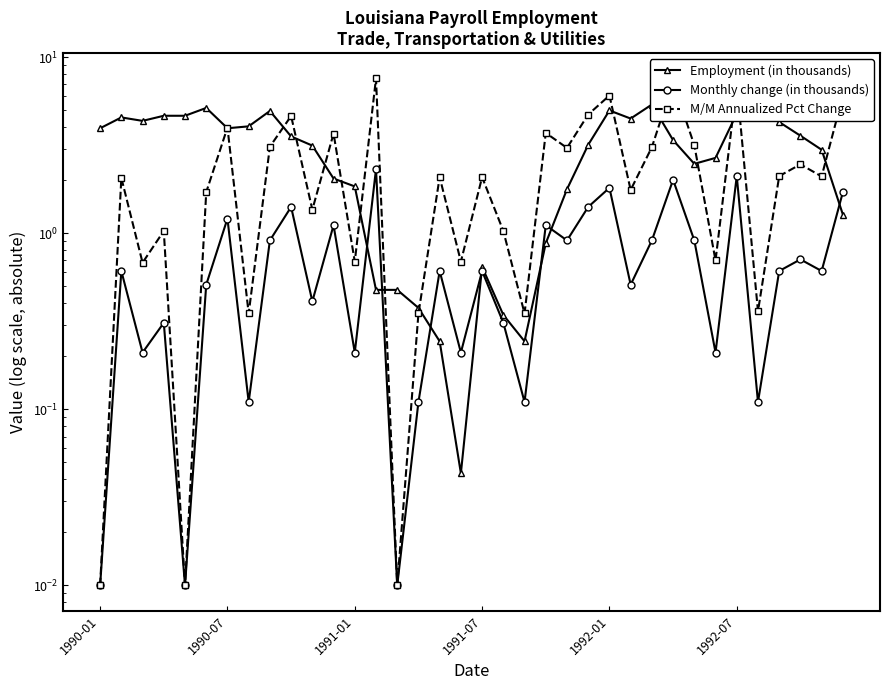

Is it true that M/M Annualized Pct Change equals 4.0 at 1990-07?

True